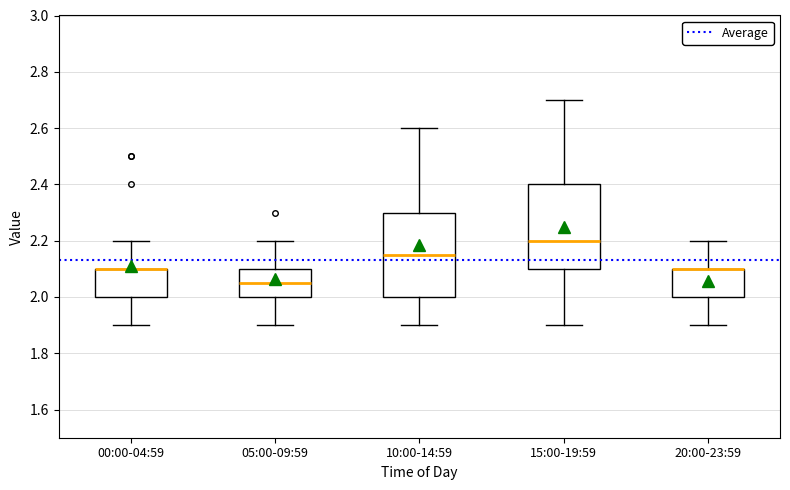

Where is the upper edge of the box for 00:00-04:59 on the y-axis? The values are not printed on the chart, so give them approximately, as read against the axis.

2.10